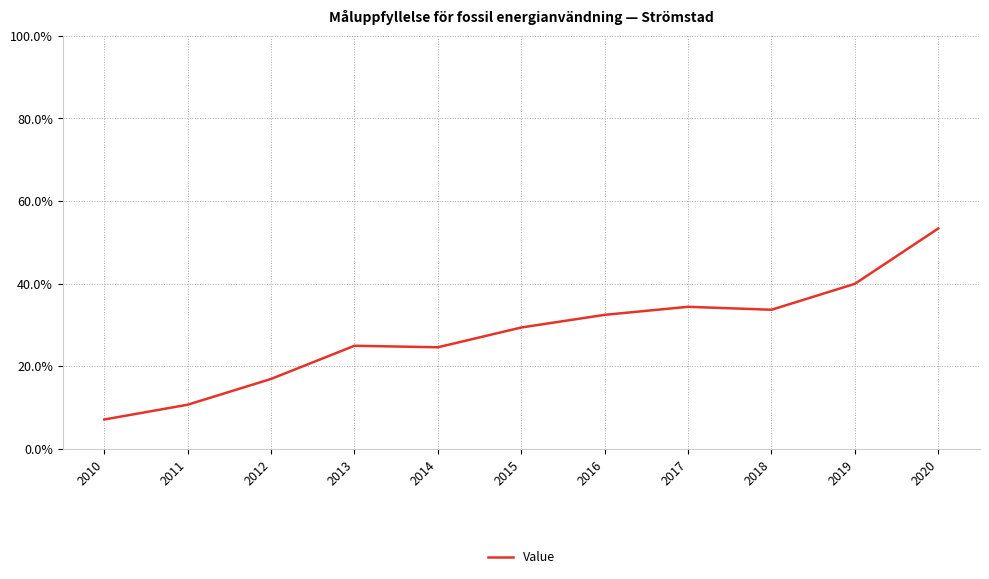

What is the ratio of the value at 2011 to the value at 2014?

0.4